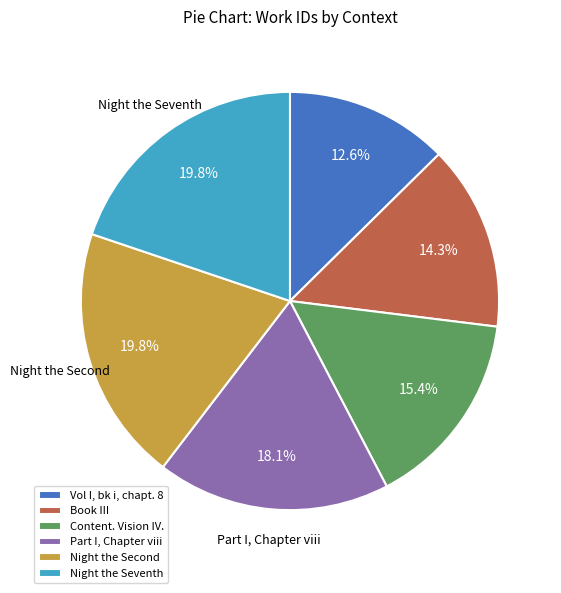

How many segments does this pie chart have?

6